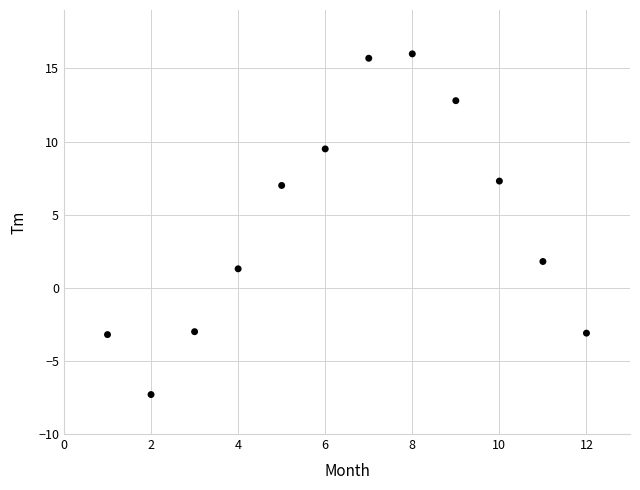

What is the range of X values (max minus min)?

11.0